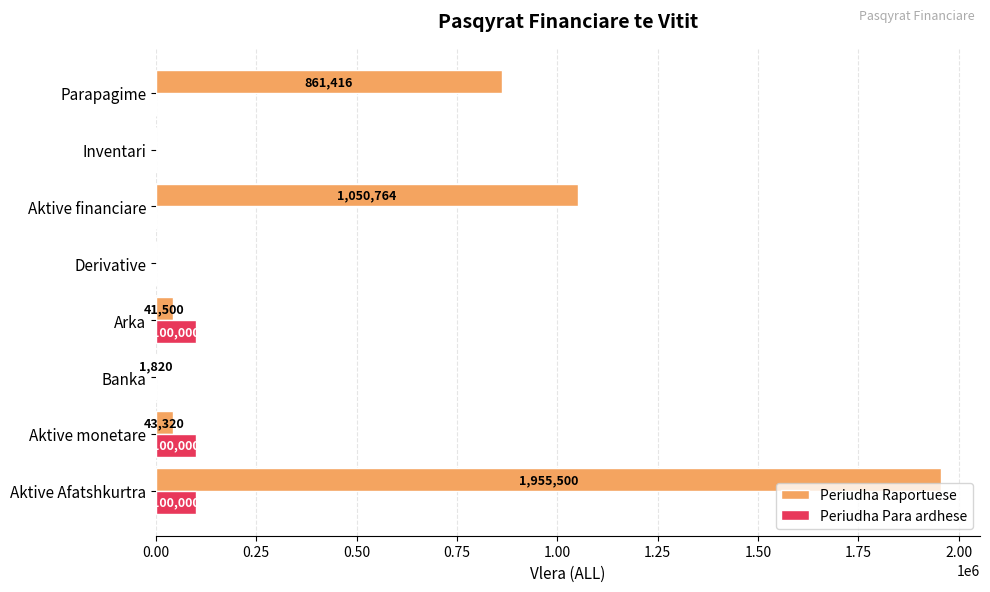

Where is Periudha Raportuese nearest to the value 977750?

Aktive financiare